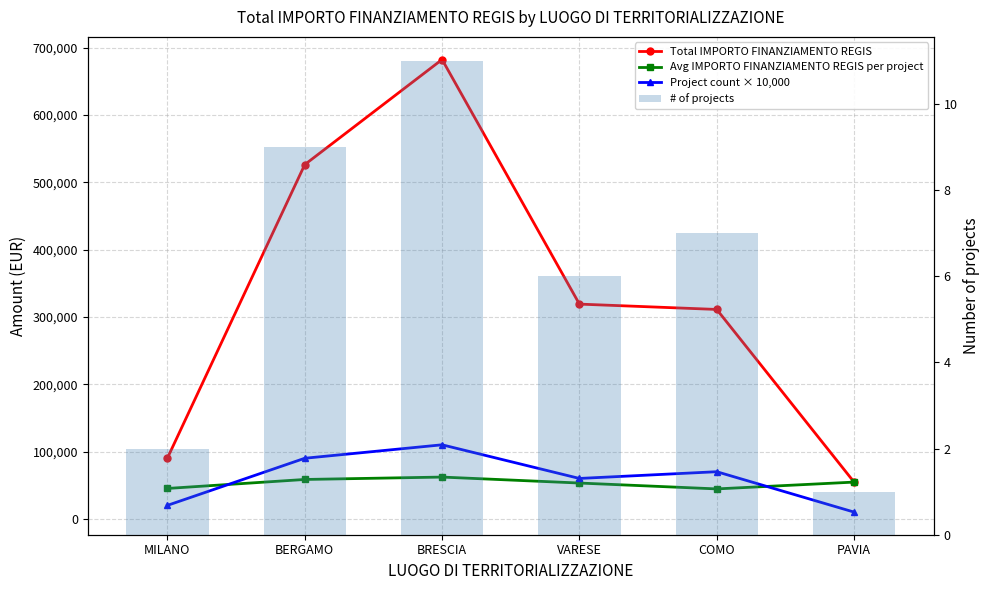

Reading left to right, list all the values displayed in this chart.

Total IMPORTO FINANZIAMENTO REGIS: 90268.6	526363.0	682522.2	319069.1	311136.4	54577.6
Avg IMPORTO FINANZIAMENTO REGIS per project: 45134.3	58484.8	62047.5	53178.2	44448.1	54577.6
Project count × 10,000: 20000.0	90000.0	110000.0	60000.0	70000.0	10000.0
# of projects: 2.0	9.0	11.0	6.0	7.0	1.0